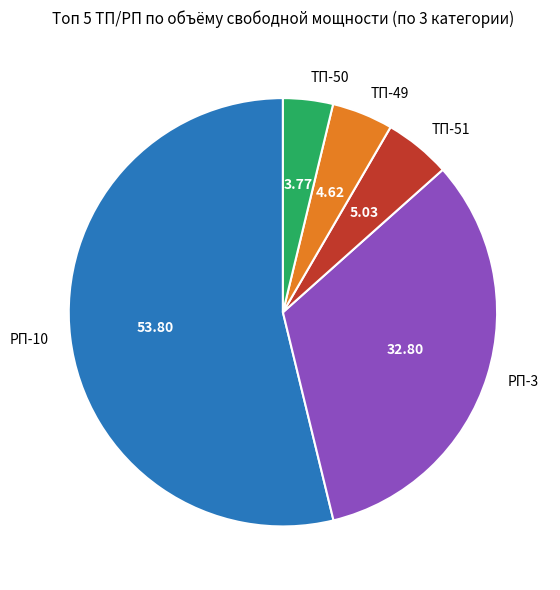

Do ТП-49 and РП-3 together represent more than half of the pie?

No